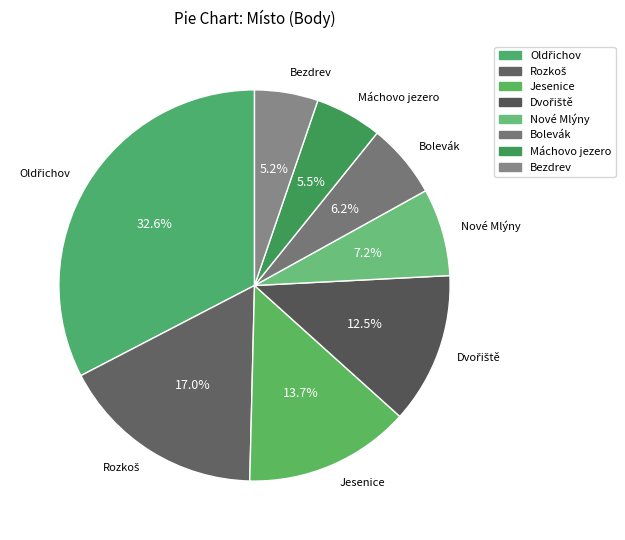

What portion of the pie excludes Máchovo jezero?

94.5%